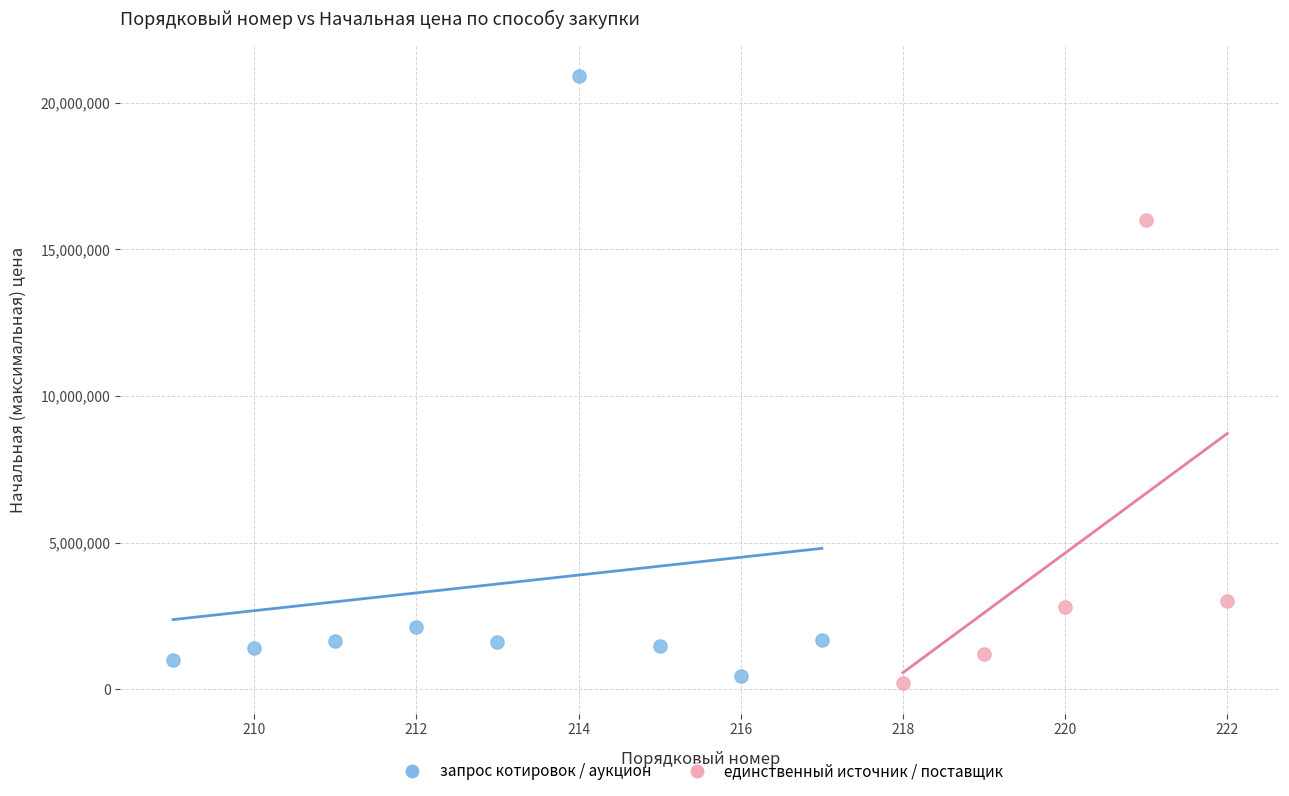

Which series has the largest Y range (max minus min)?

запрос котировок / аукцион